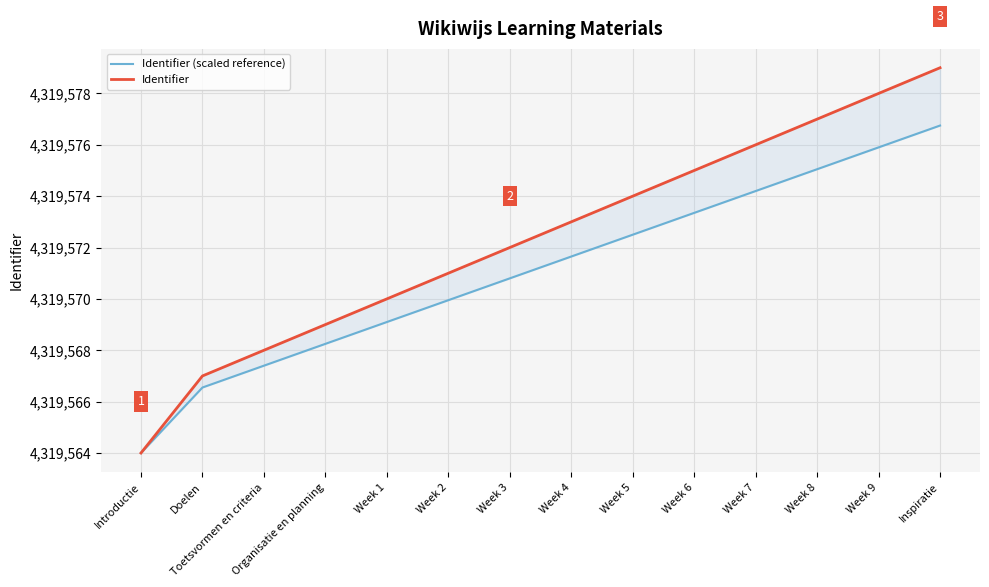

What is the total value across all series at Week 6?

8639148.3